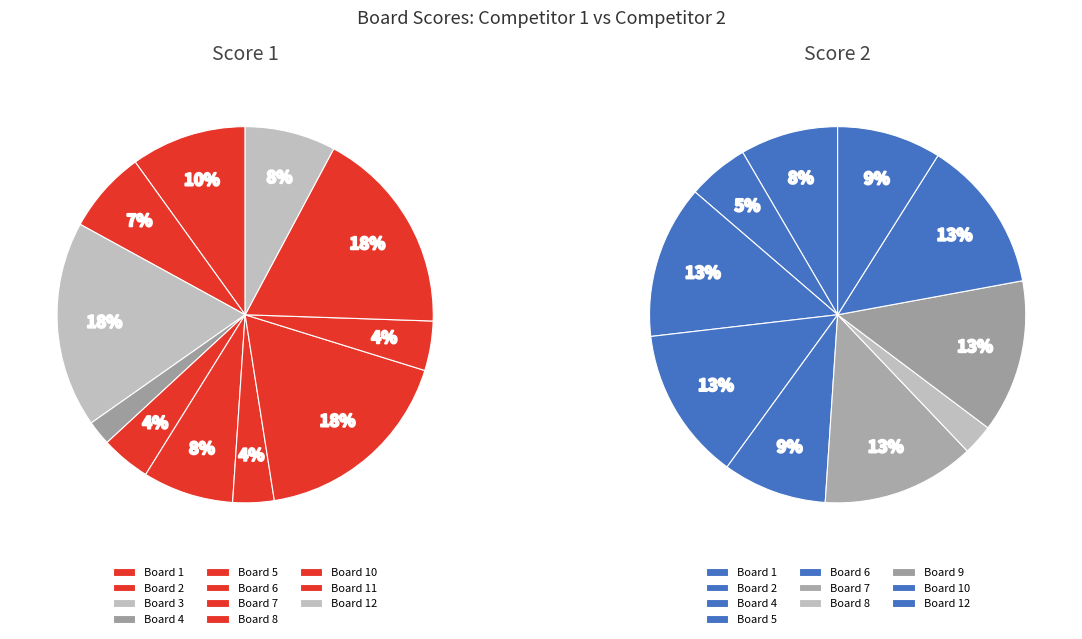

What is the largest slice in the pie chart?

3